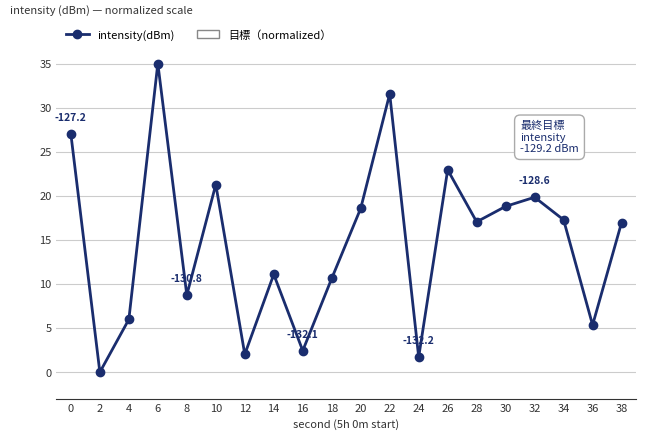

How many interior local valleys (lower than both neighbors) does the data have?

7